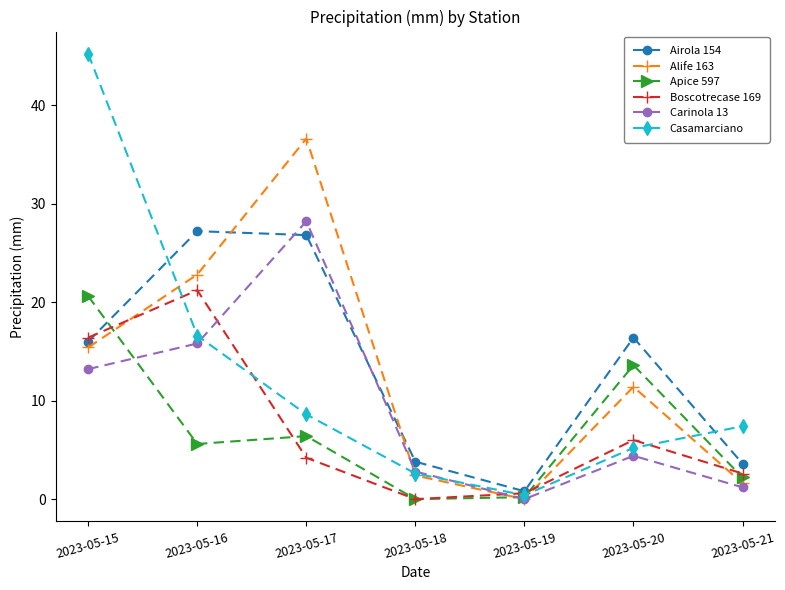

True or false: Carinola 13 has more than 0 interior local peaks.

True